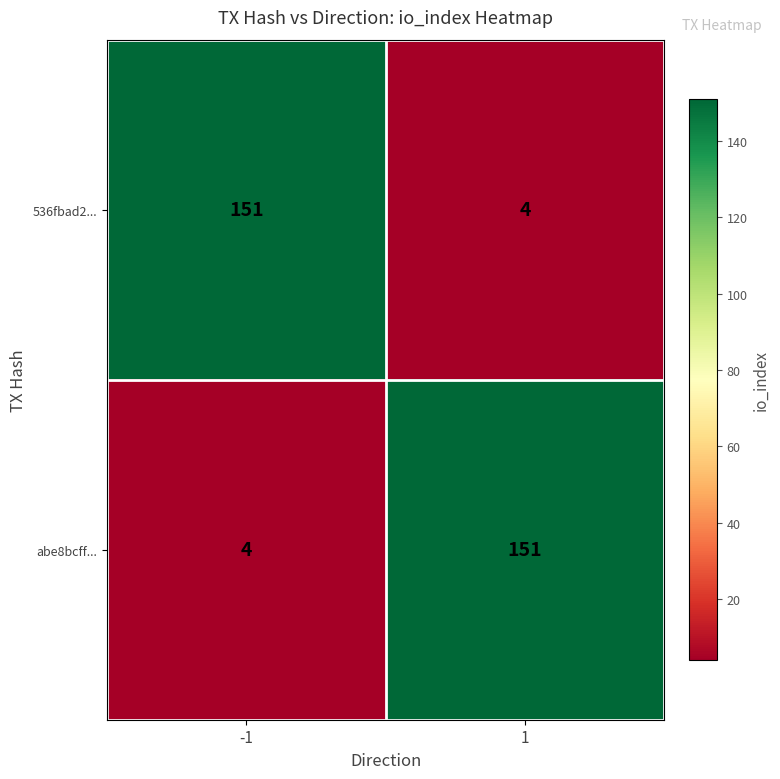

List the labels in order of 536fbad2... value, largest first.

-1, 1